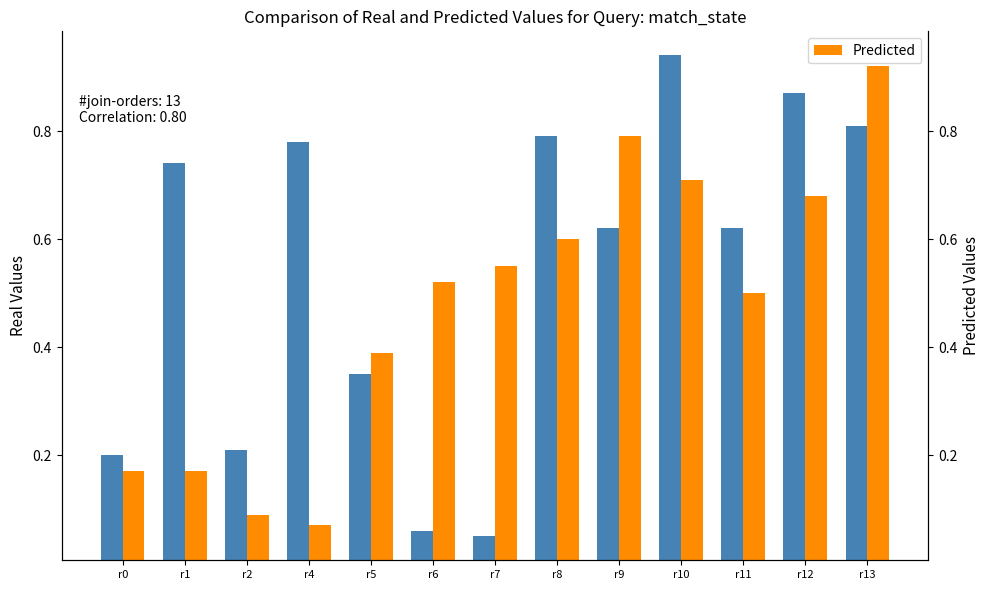

What is the spread (max minus min) of values at r11?

0.1